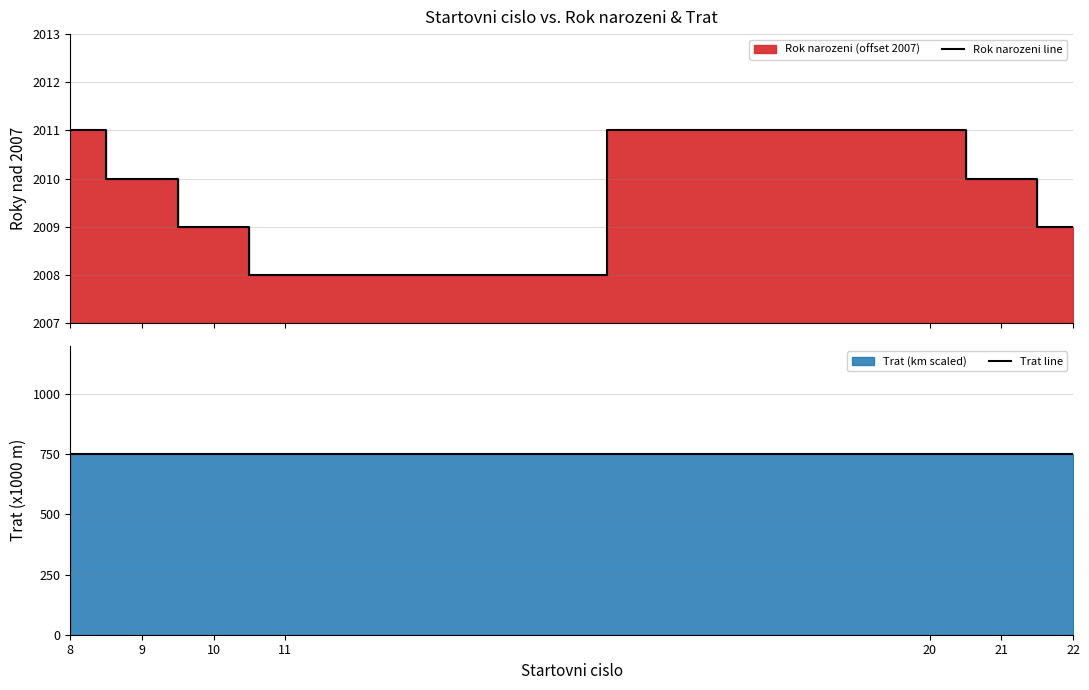

True or false: Trat line has more than 2 interior local peaks.

False